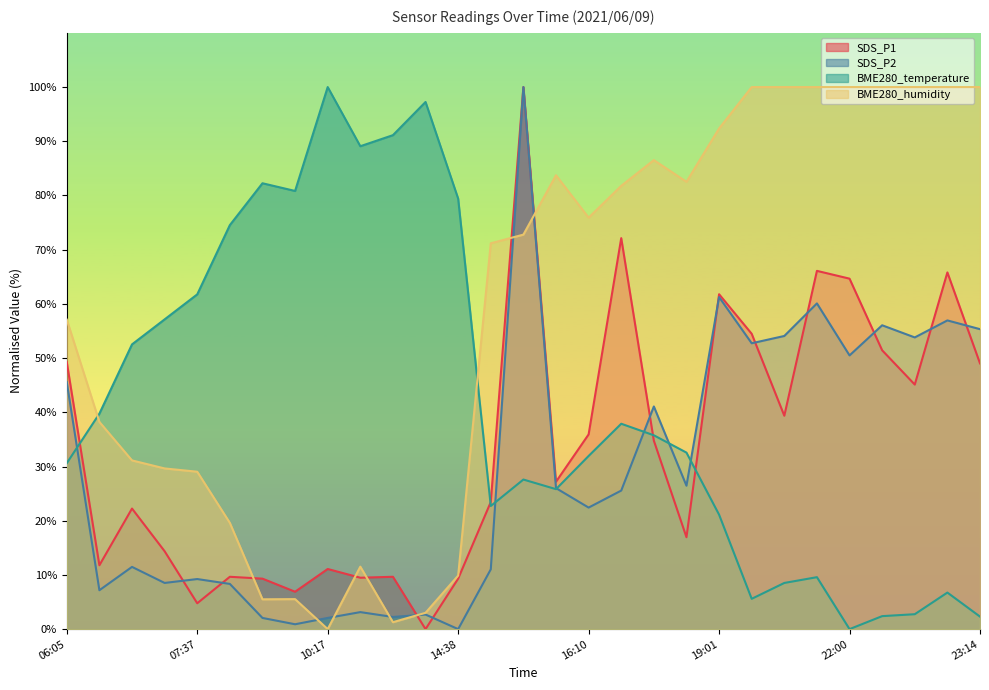

At which category is the sum across all series the highest?

15:49